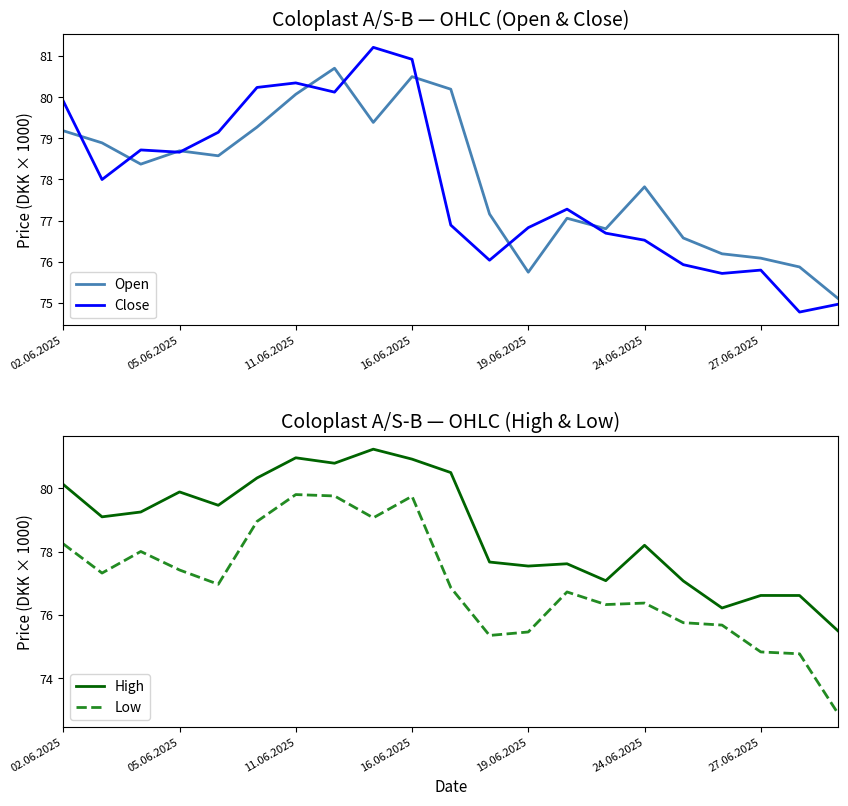

Which category has the highest value in the High series?

8